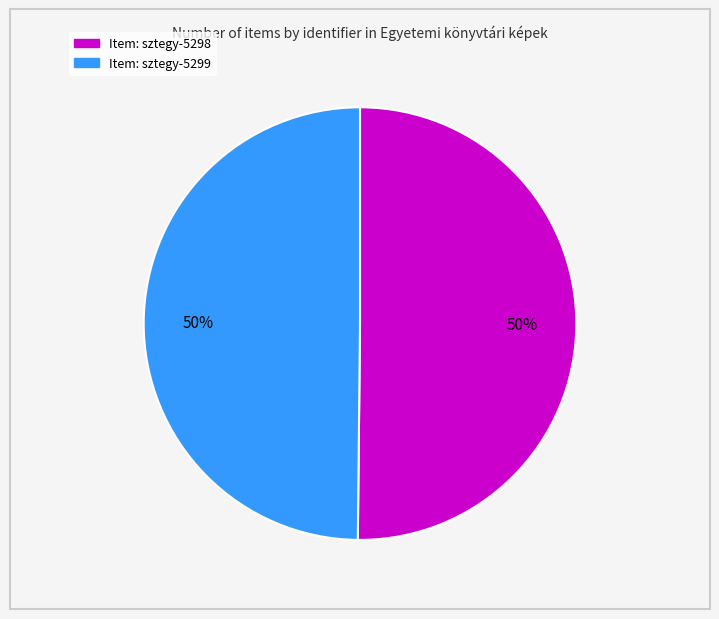

Do Item: sztegy-5298 and Item: sztegy-5299 together represent more than half of the pie?

Yes